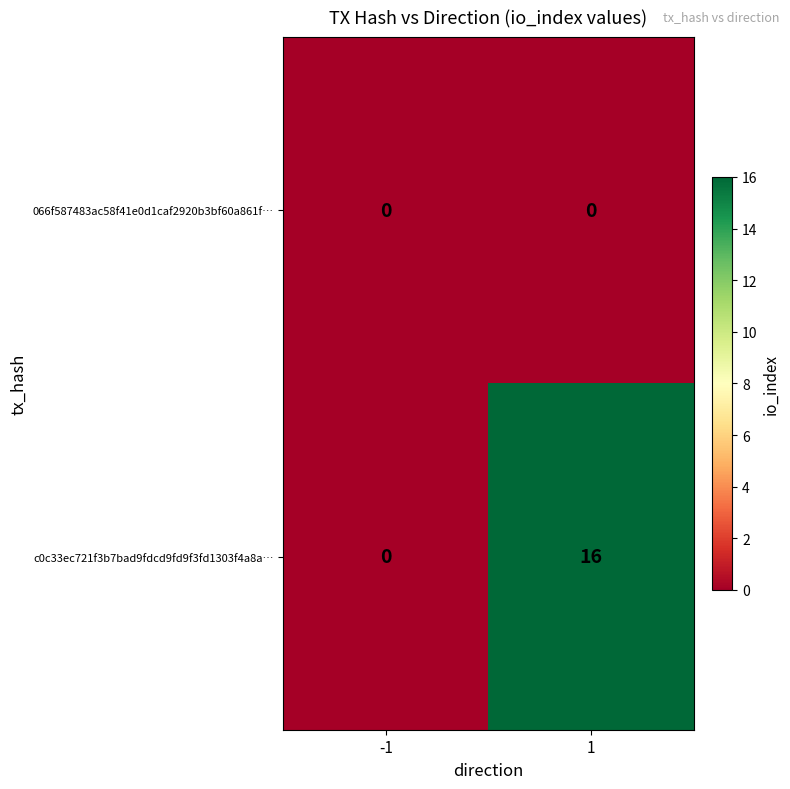

Which series changed the most between -1 and 1?

c0c33ec721f3b7bad9fdcd9fd9f3fd1303f4a8a…